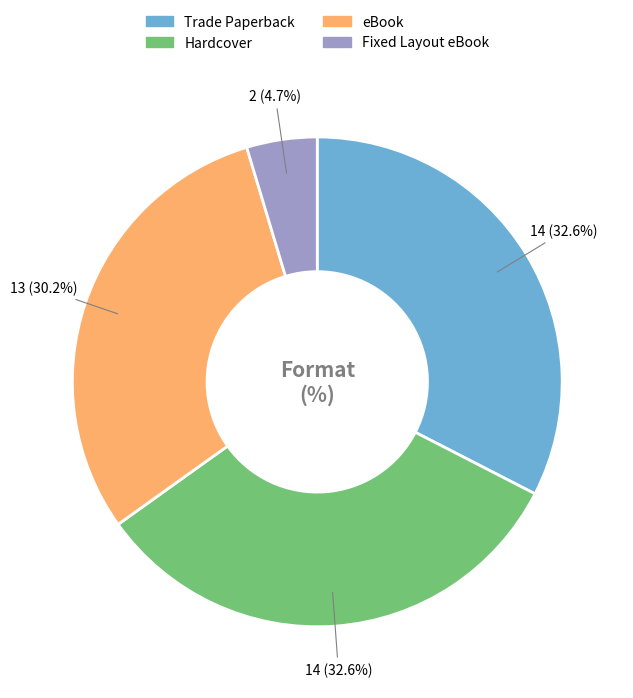

Approximately how many times larger is the value at Fixed Layout eBook compared to eBook?

0.2